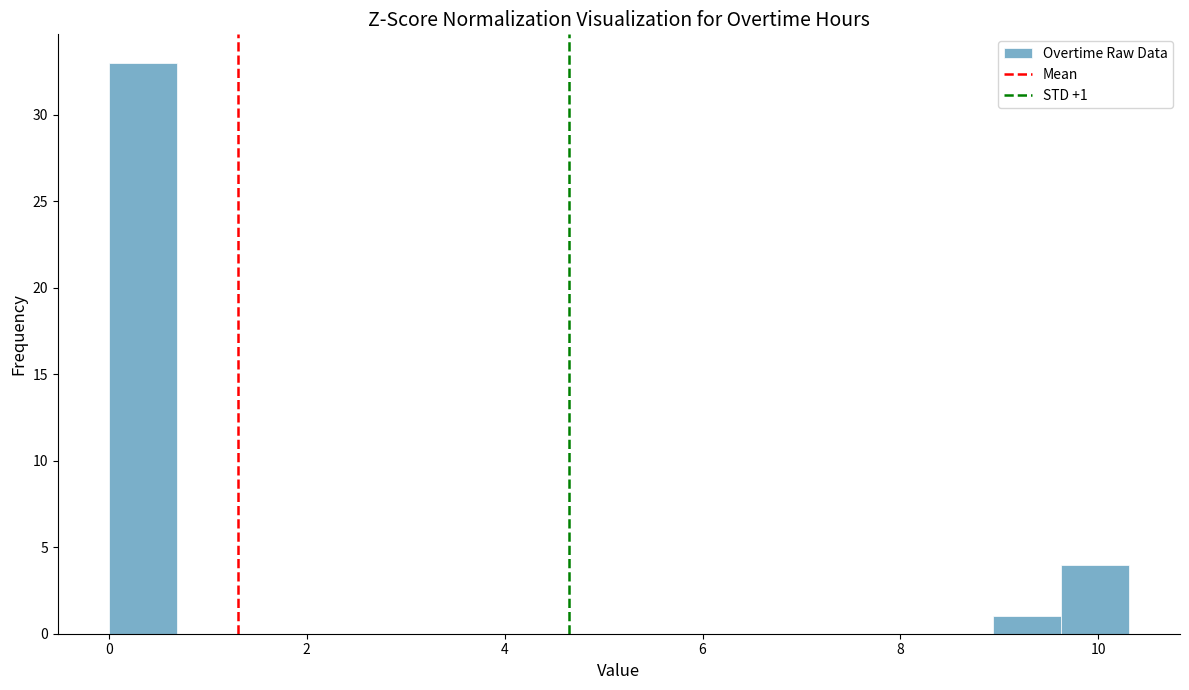

Read against the x-axis, roughly where is the centre of the tallest bar?

0.4